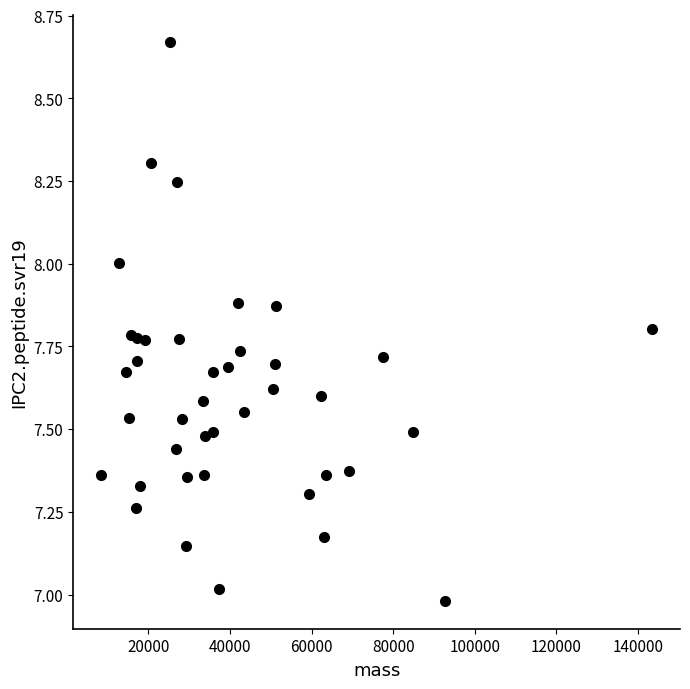

What is the range of X values (max minus min)?

135182.2